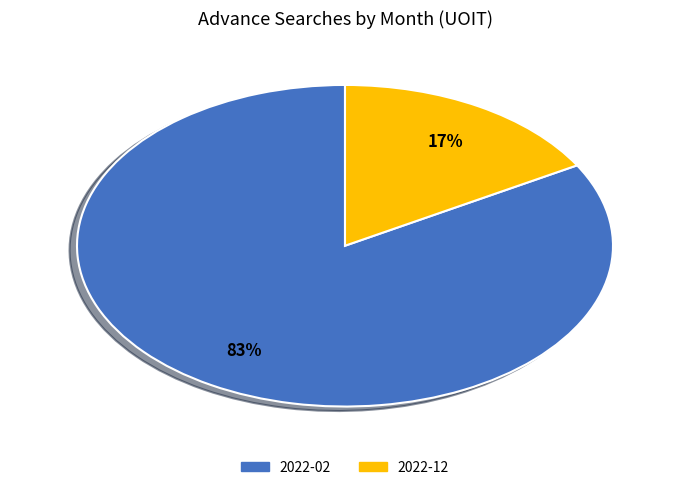

To the nearest percent, what is the average slice percentage?

50%